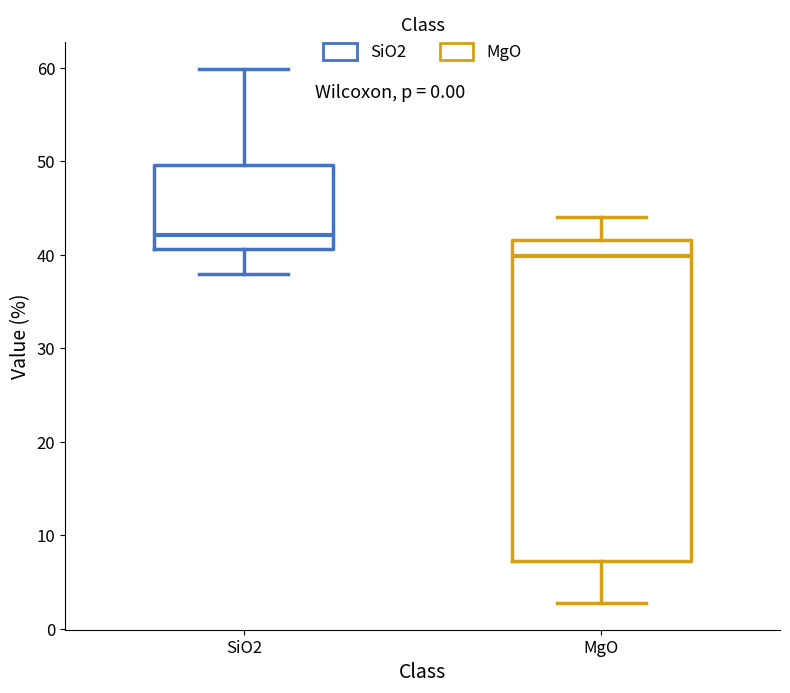

Which box has the lowest median line?

MgO